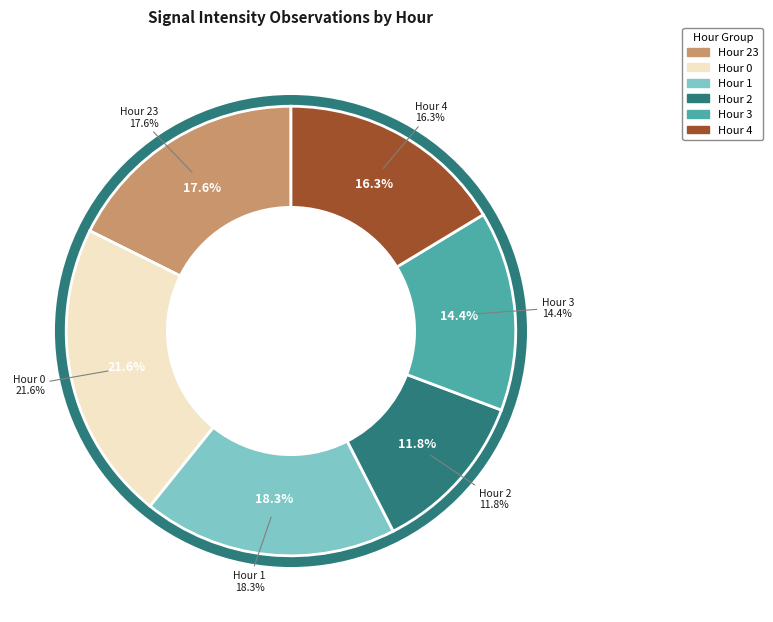

How much of the chart is everything except Hour 0?

78.4%